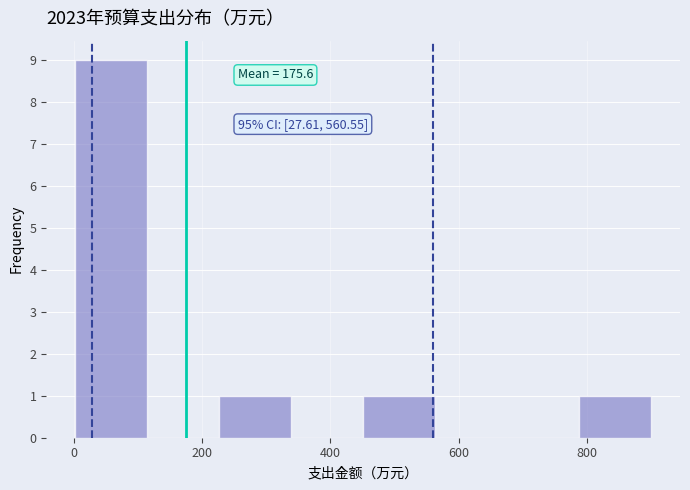

Which range on the x-axis has the tallest bar?

0 to 120